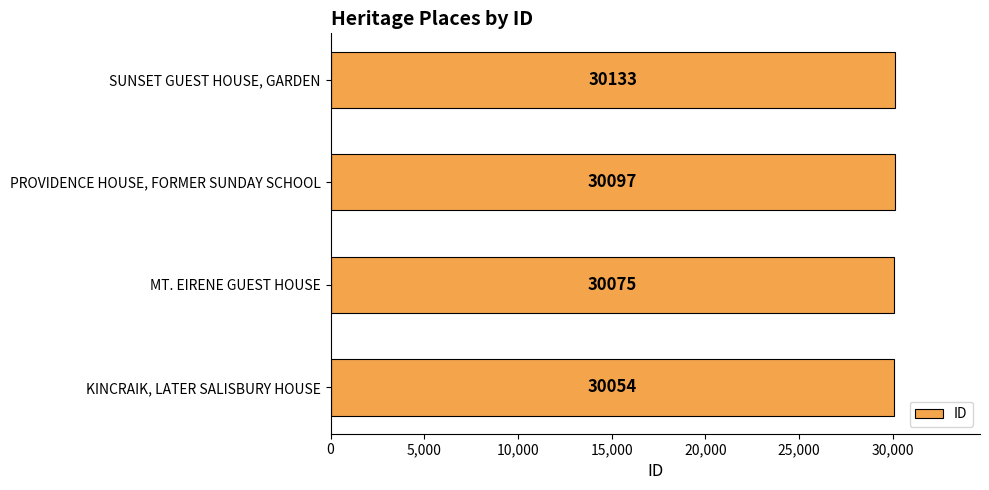

List the labels in order of value, largest first.

SUNSET GUEST HOUSE, GARDEN, PROVIDENCE HOUSE, FORMER SUNDAY SCHOOL, MT. EIRENE GUEST HOUSE, KINCRAIK, LATER SALISBURY HOUSE